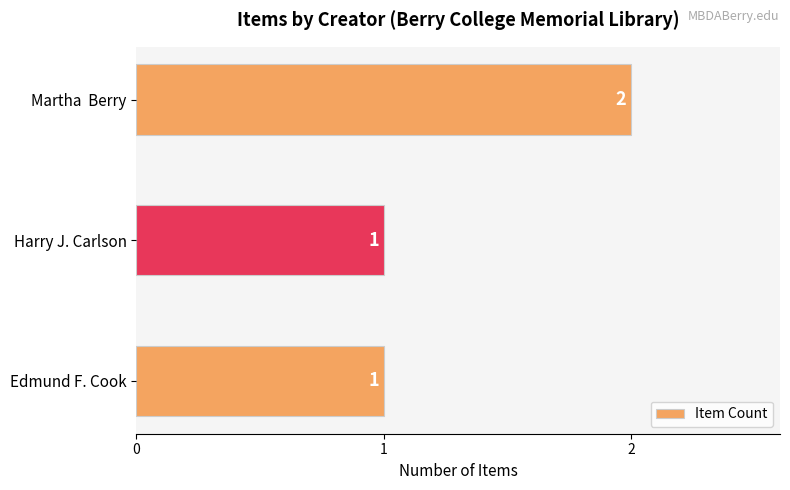

True or false: the data shows 1 at Harry J. Carlson.

True